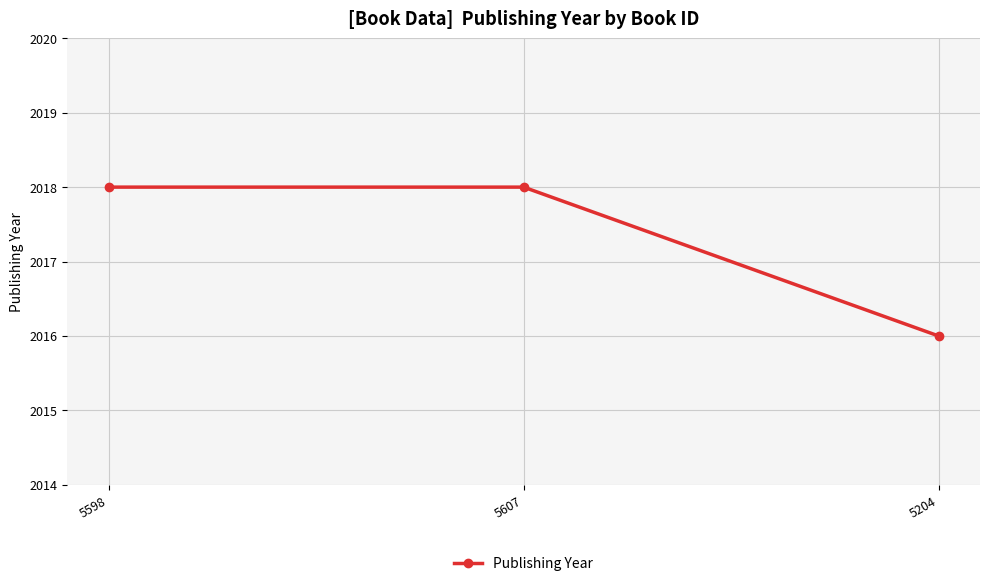

Is it true that the value at 5204 is 2016?

True